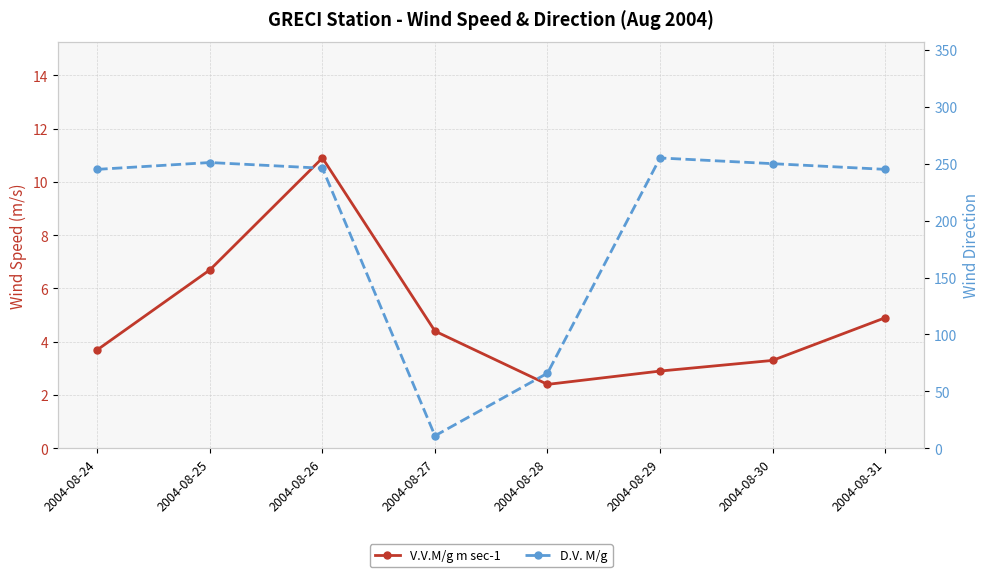

True or false: V.V.M/g m sec-1 and D.V. M/g intersect in this chart.

False